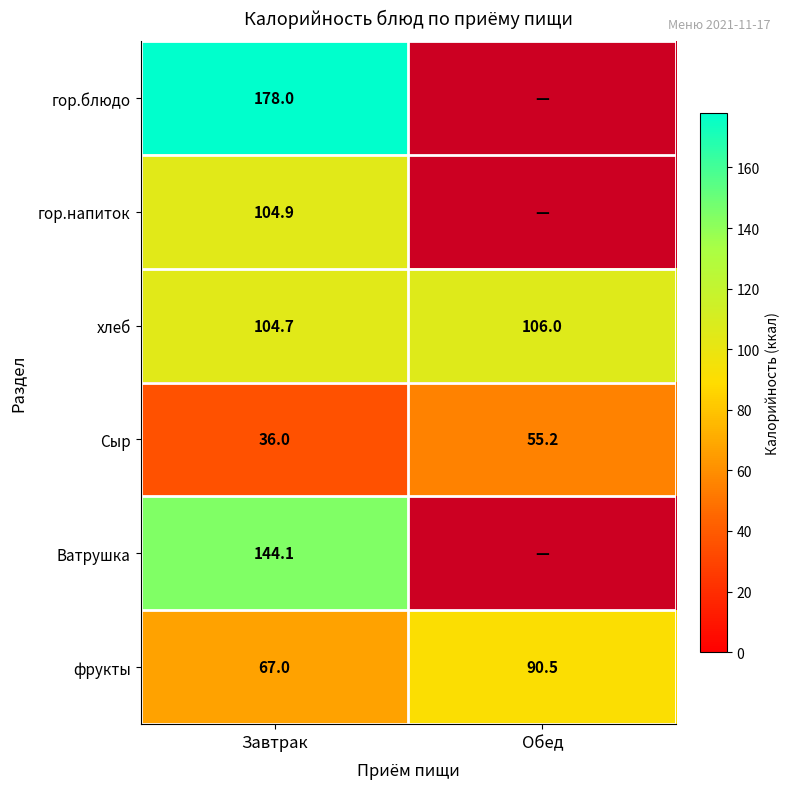

At which label does фрукты reach its peak?

Обед